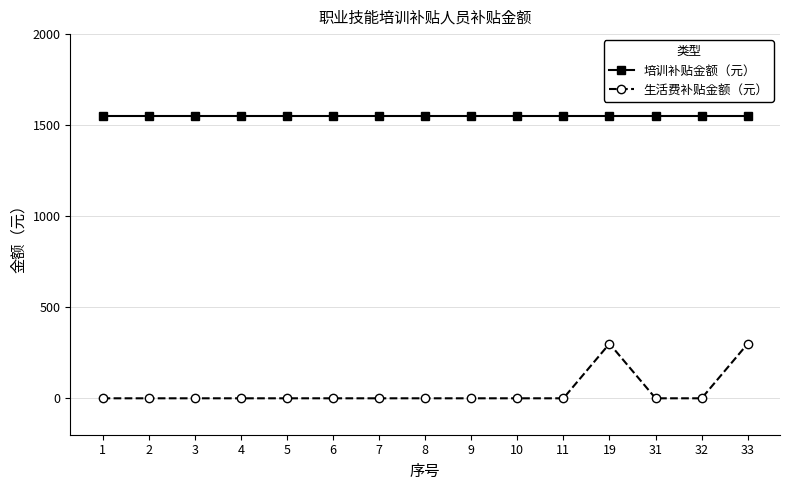

Reading right to left, transcribe all the data shown in this chart.

培训补贴金额（元）: 33=1550	32=1550	31=1550	19=1550	11=1550	10=1550	9=1550	8=1550	7=1550	6=1550	5=1550	4=1550	3=1550	2=1550	1=1550
生活费补贴金额（元）: 33=300	32=0	31=0	19=300	11=0	10=0	9=0	8=0	7=0	6=0	5=0	4=0	3=0	2=0	1=0